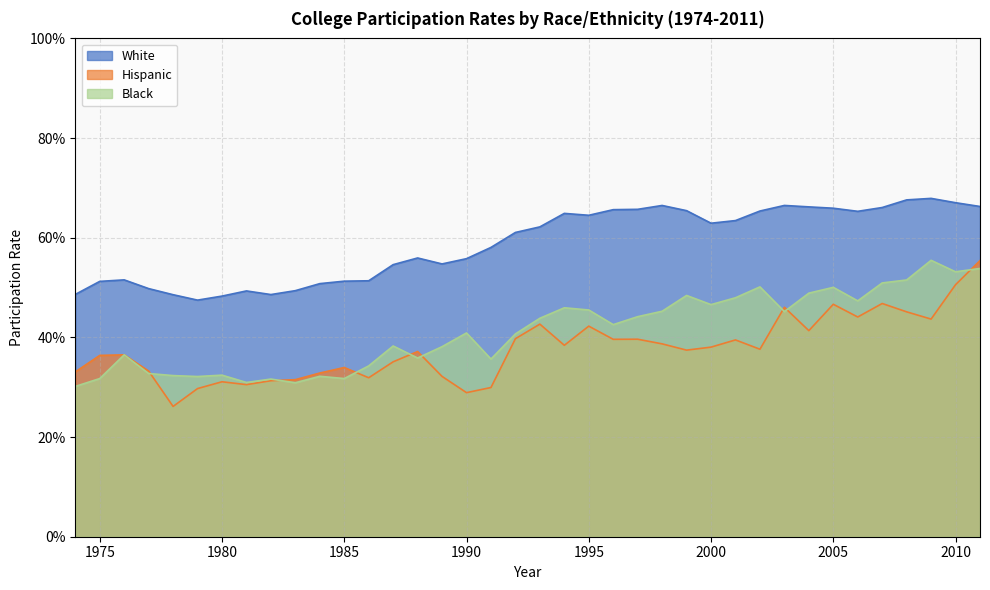

Is it true that Black equals 0.2 at 1988?

False